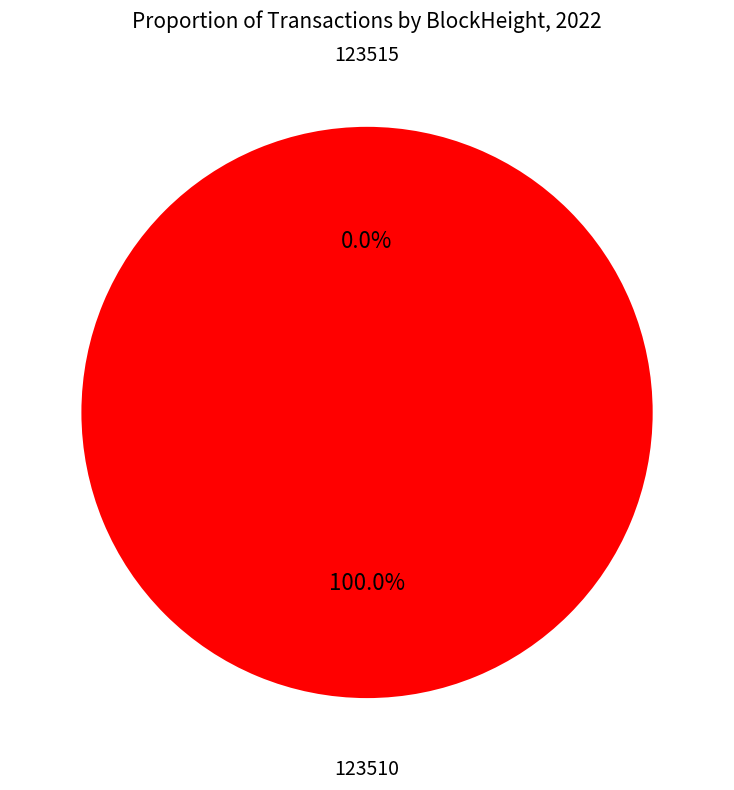

Rank the categories by value from highest to lowest.

123510, 123515